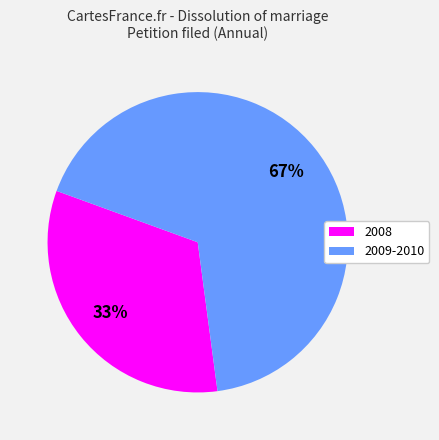

Is there any slice that represents more than half of the pie?

Yes